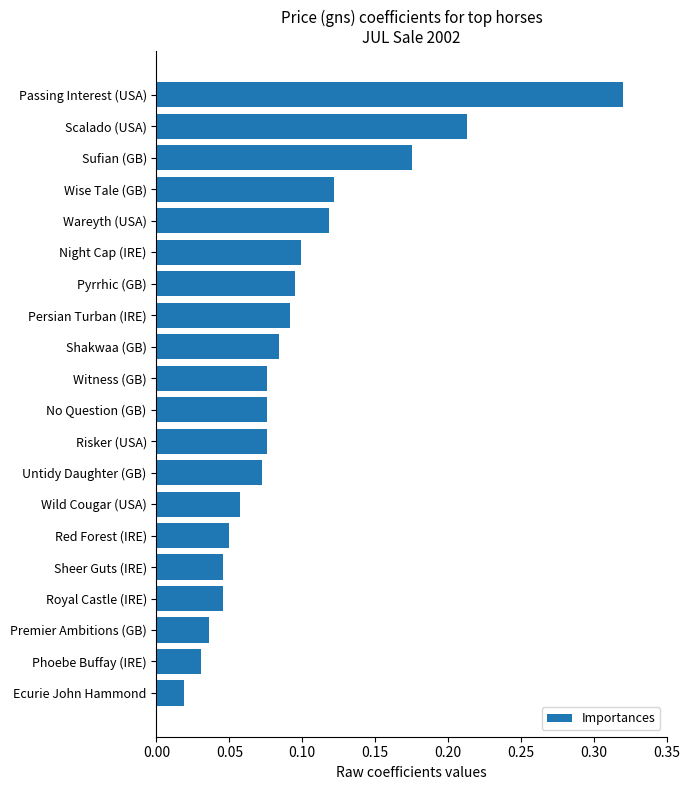

At which label is the value closest to 0?

Ecurie John Hammond